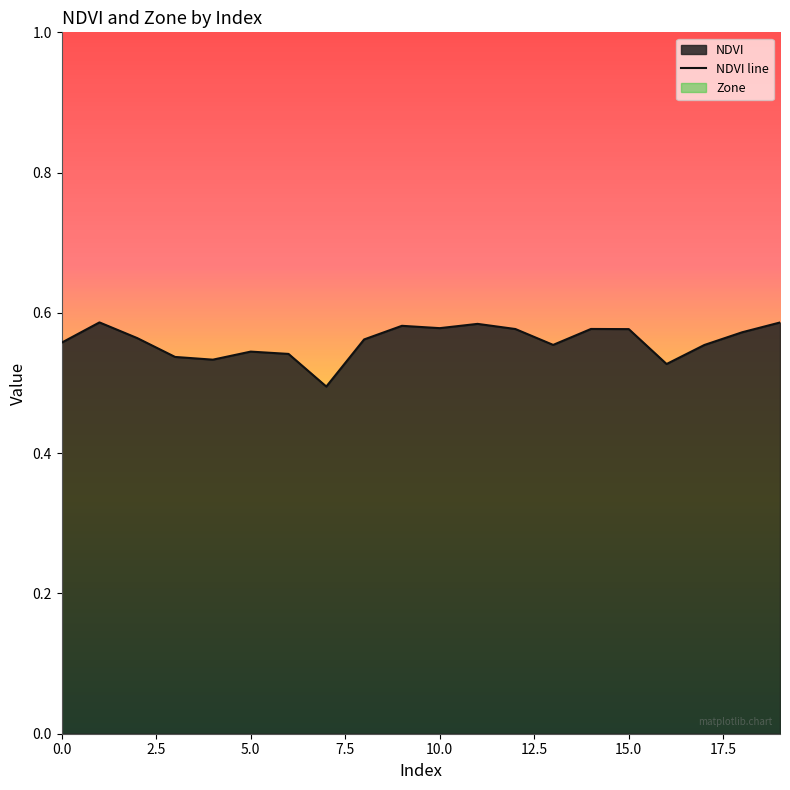

Rank the categories by value from highest to lowest.

1, 19, 11, 9, 10, 14, 12, 15, 18, 2, 8, 0, 13, 17, 5, 6, 3, 4, 16, 7